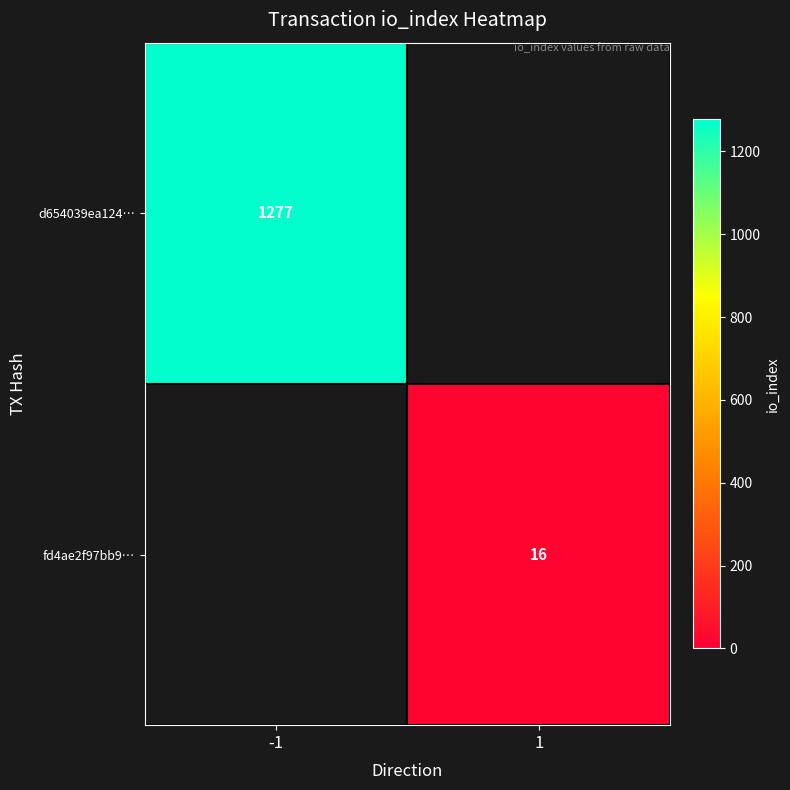

How many categories are shown in the chart?

2